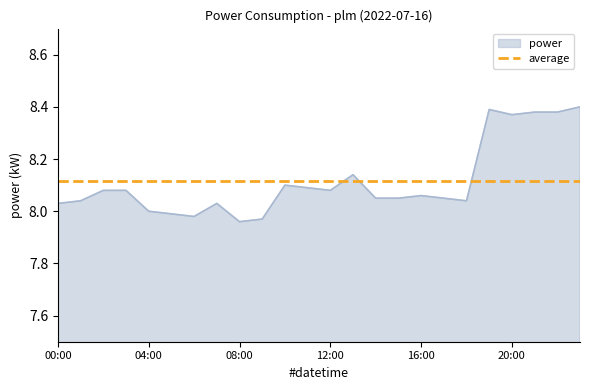

True or false: the data shows 2.0 at 22:00.

False